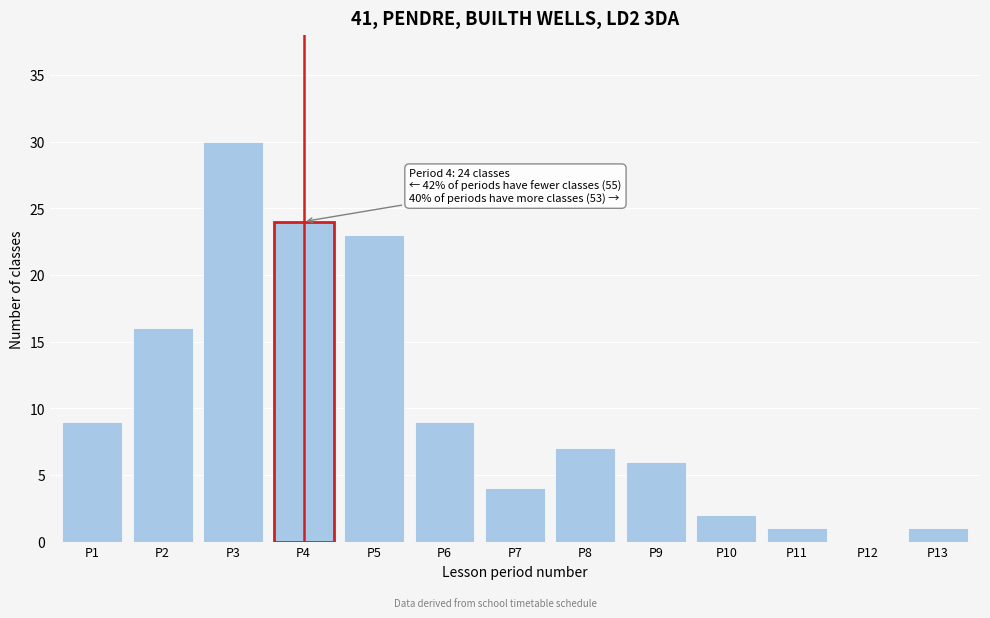

Reading right to left, list all the values displayed in this chart.

P13=1	P12=0	P11=1	P10=2	P9=6	P8=7	P7=4	P6=9	P5=23	P4=24	P3=30	P2=16	P1=9